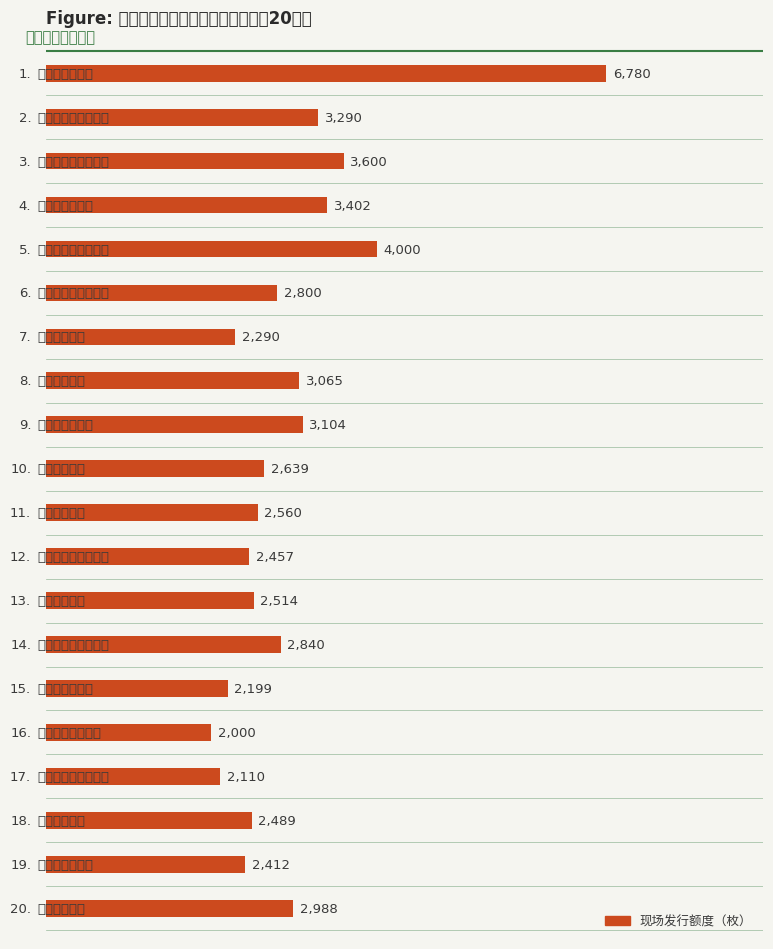

How many data points are less than 2800?

10